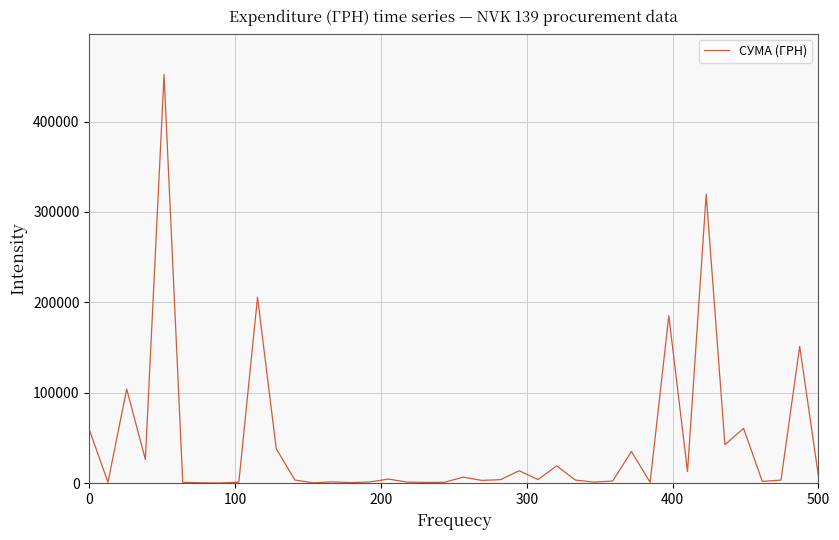

What is the greatest value displayed?

452100.0